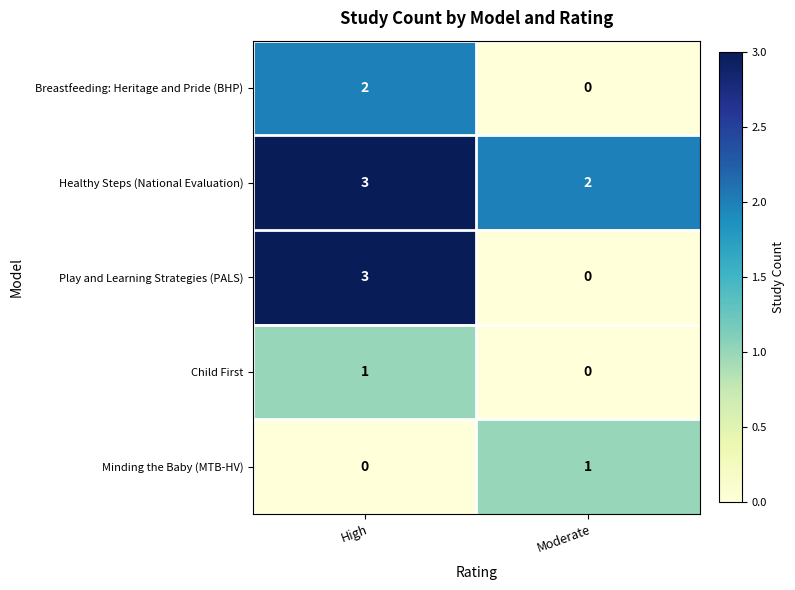

What is the sum of the Play and Learning Strategies (PALS) values at High and Moderate?

3